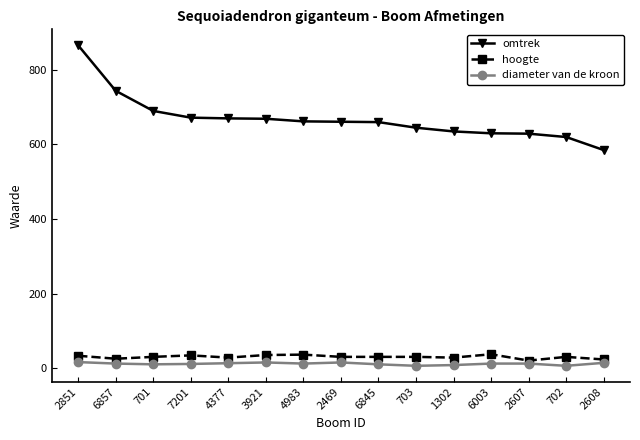

Which series has the largest range (max minus min)?

omtrek